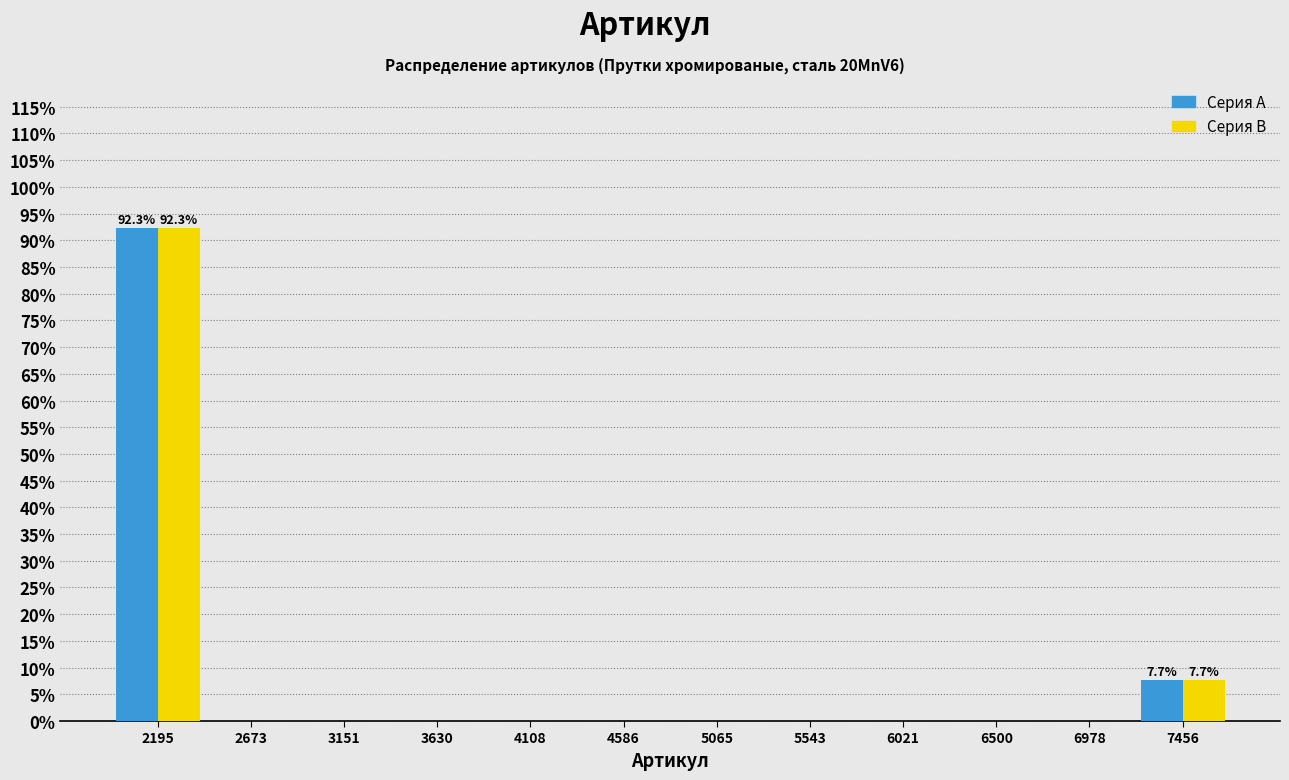

In the Серия A series, which range on the x-axis has the tallest bar?

1950 to 2450